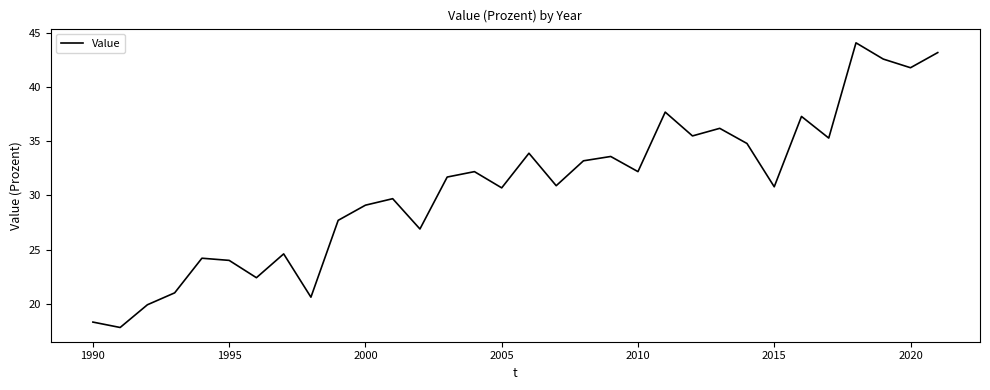

What is the difference between the maximum and minimum values?

26.3